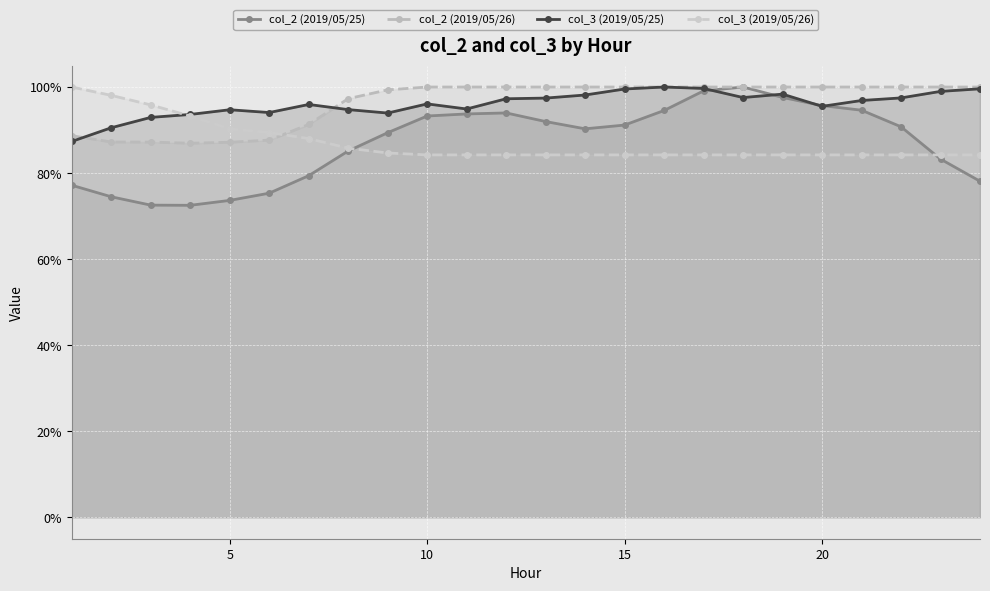

How many times do col_3 (2019/05/25) and col_2 (2019/05/25) cross each other?

4